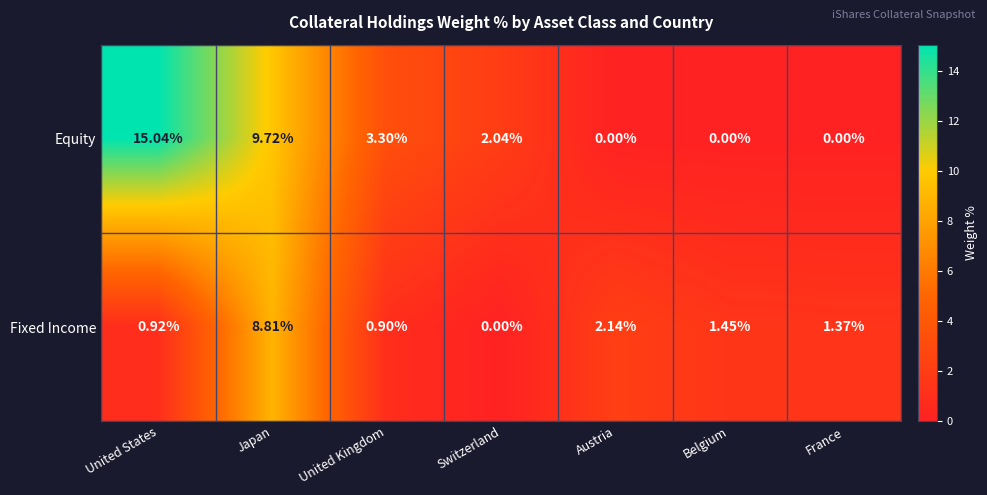

Is the value of Fixed Income at Switzerland greater than the value of Equity at Switzerland?

No